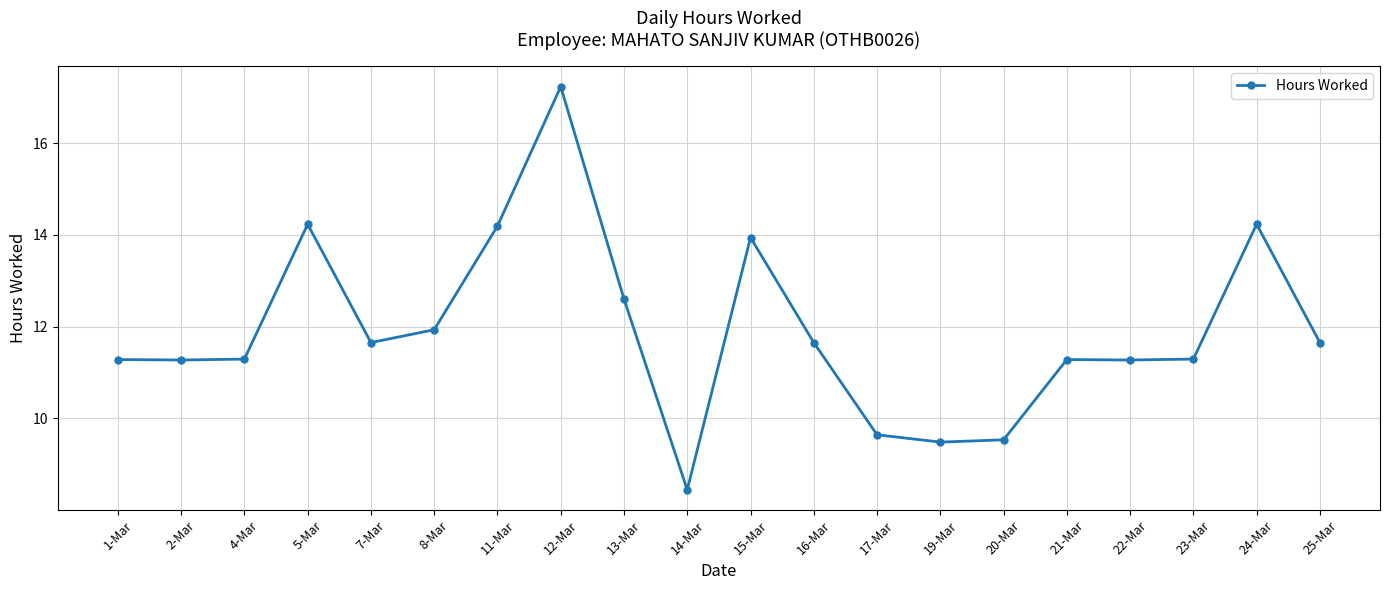

What is the label of the 18th point from the right?

4-Mar